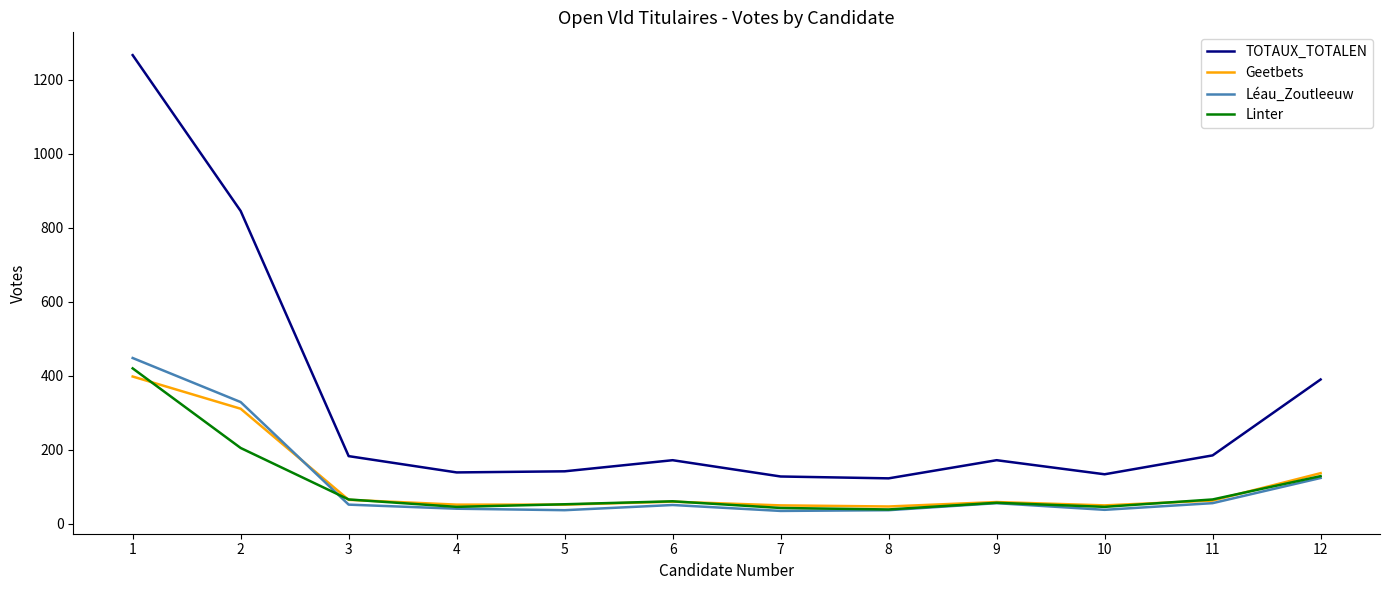

Is it true that Geetbets equals 50 at 7?

True